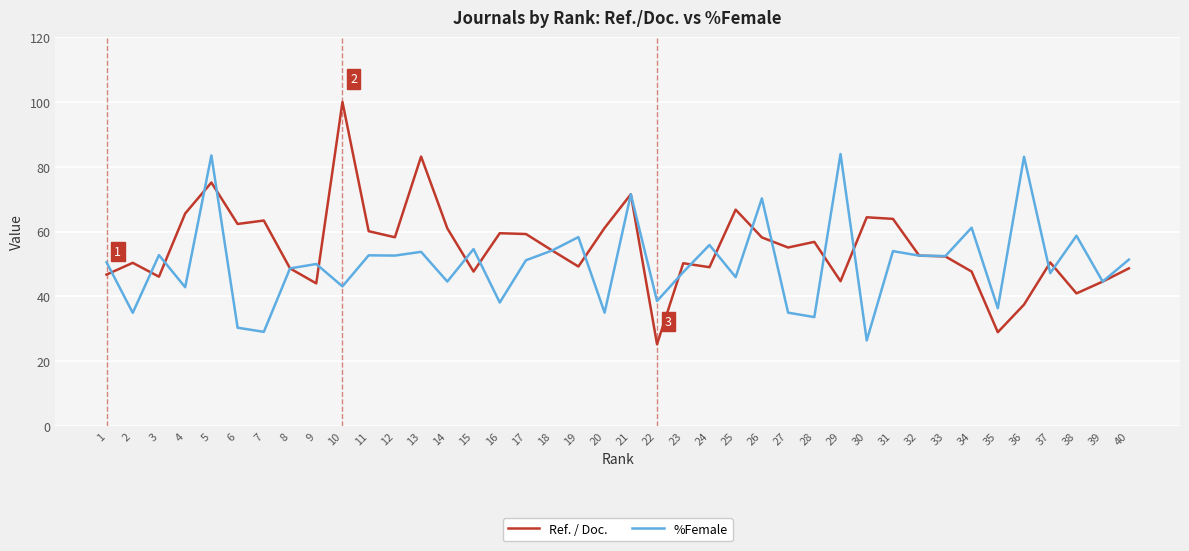

At which category is the sum across all series the highest?

5